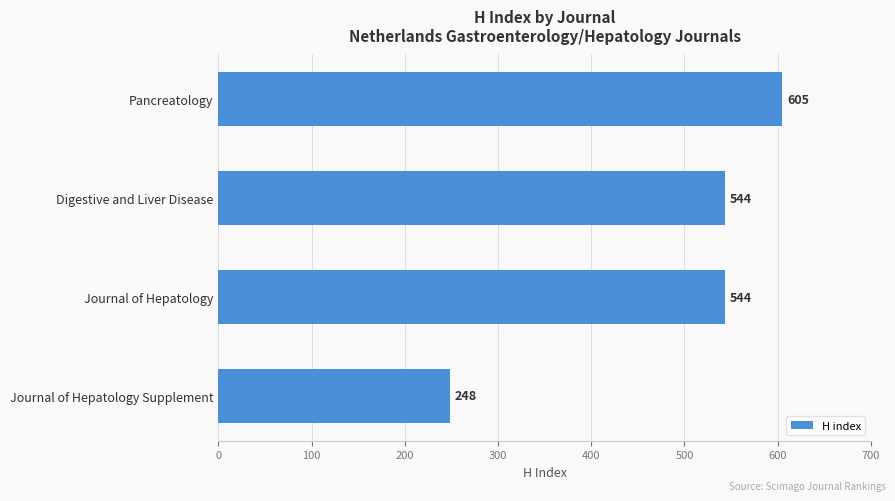

Count the number of data series in this chart.

1